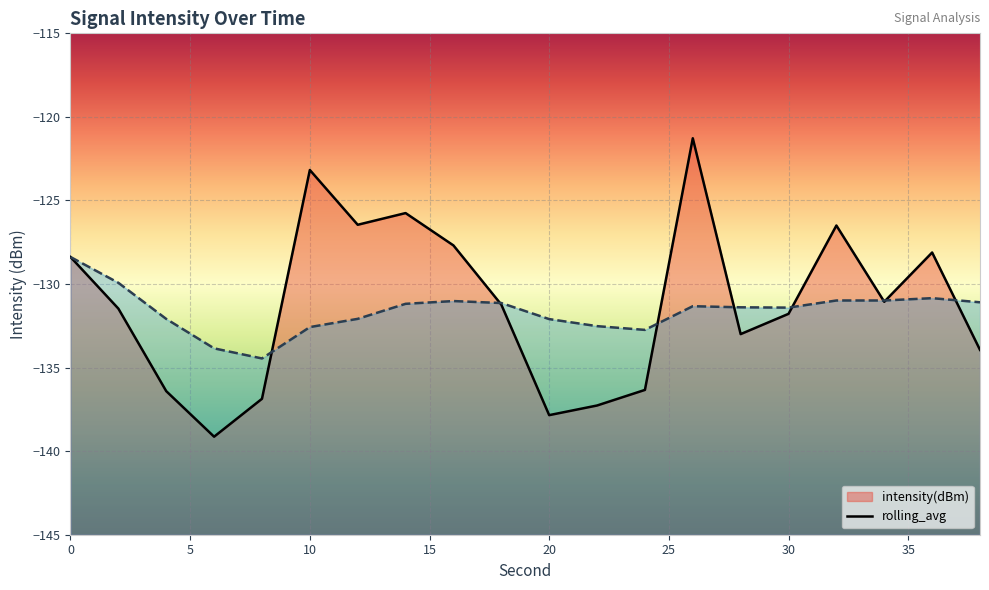

At which category is the sum across all series the highest?

26